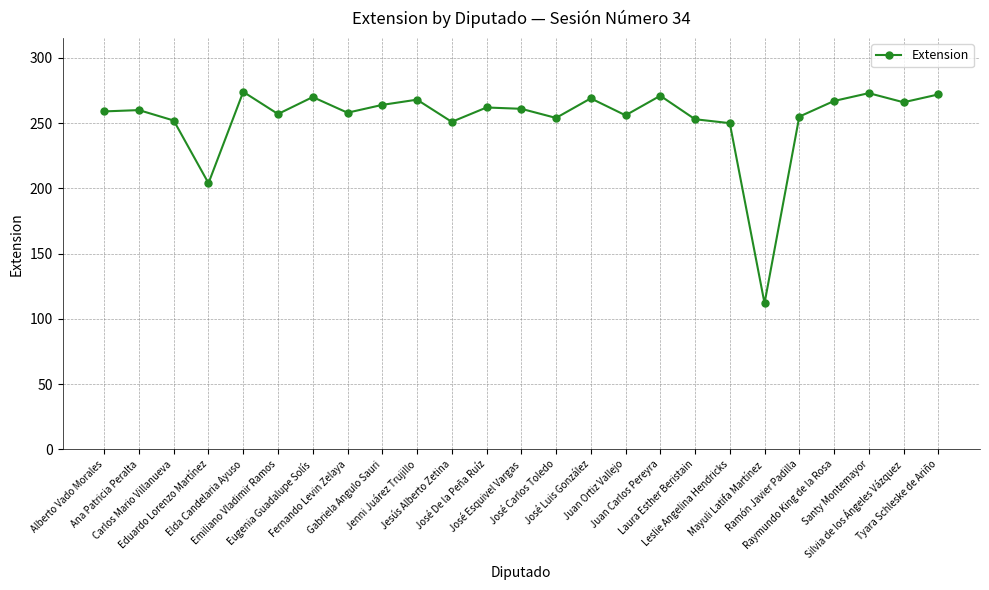

What is the average value?

254